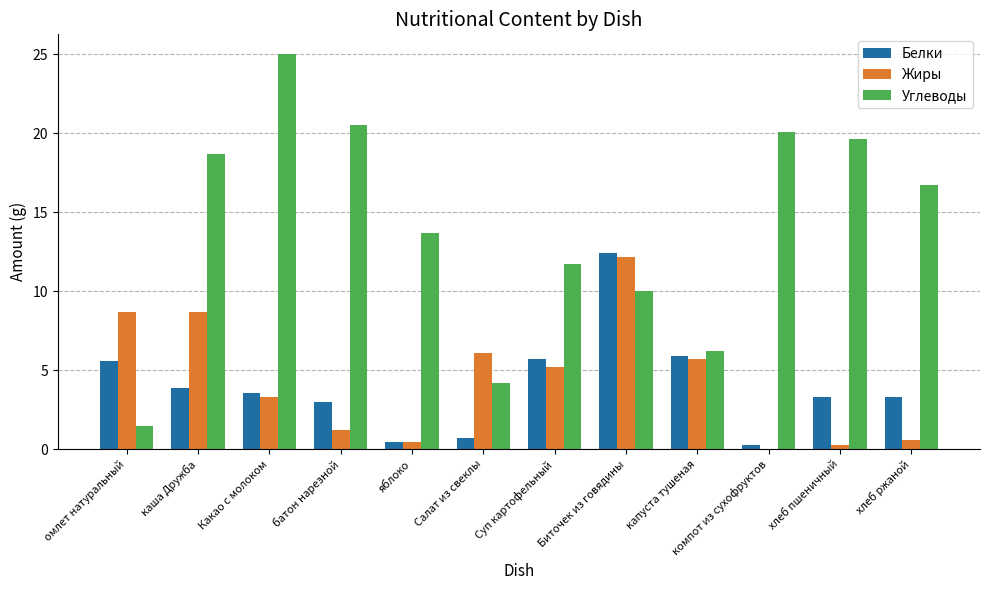

Which series has the largest total across all categories?

Углеводы